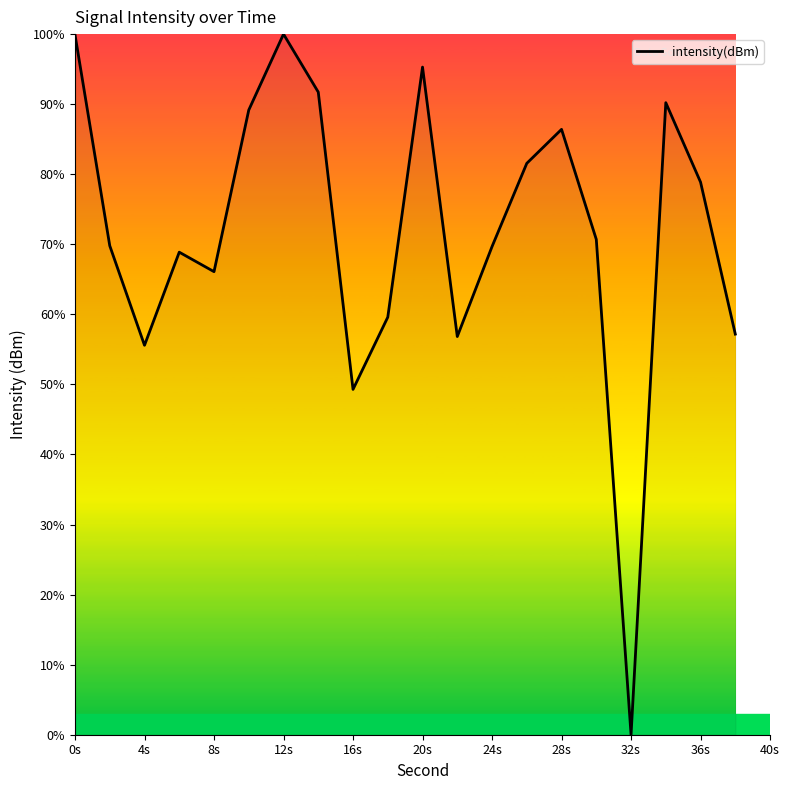

What is the difference between the maximum and second lowest values?

50.7